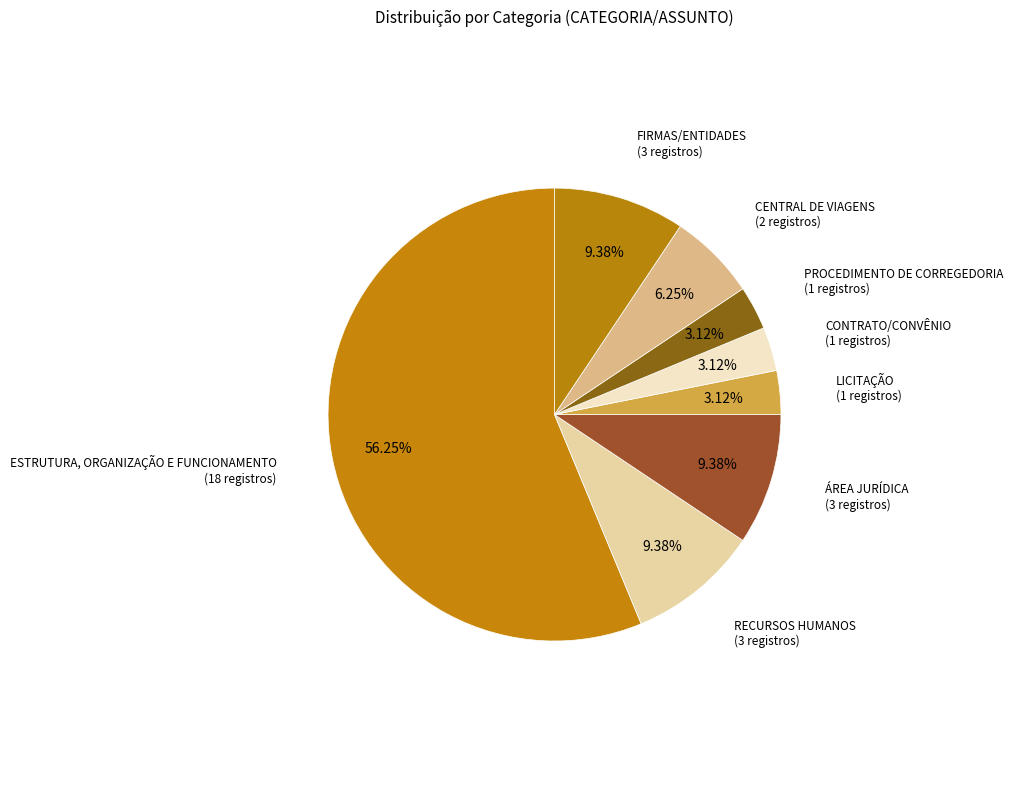

How many segments does this pie chart have?

8